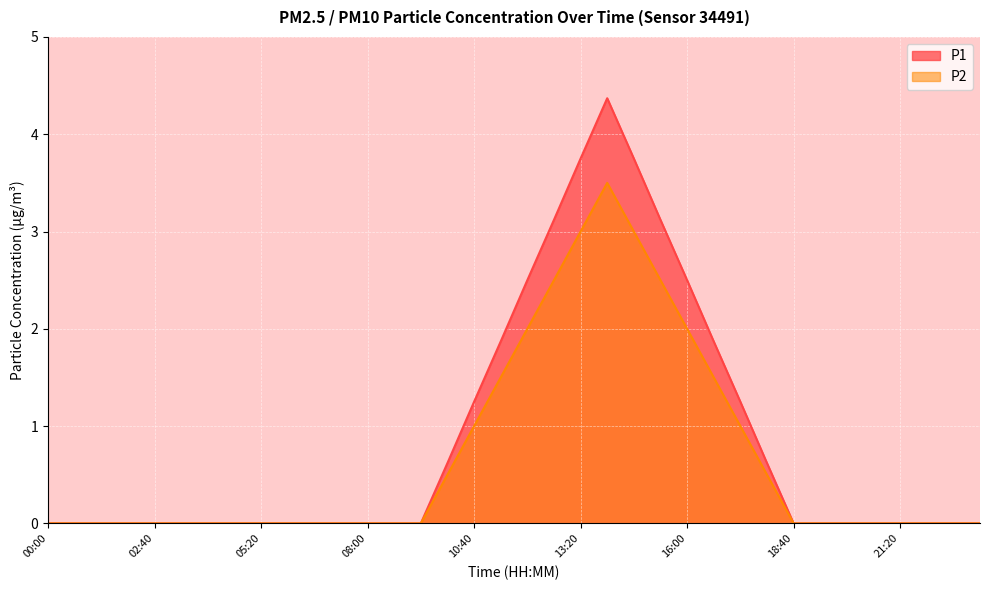

How many values in the P1 series exceed 0?

13